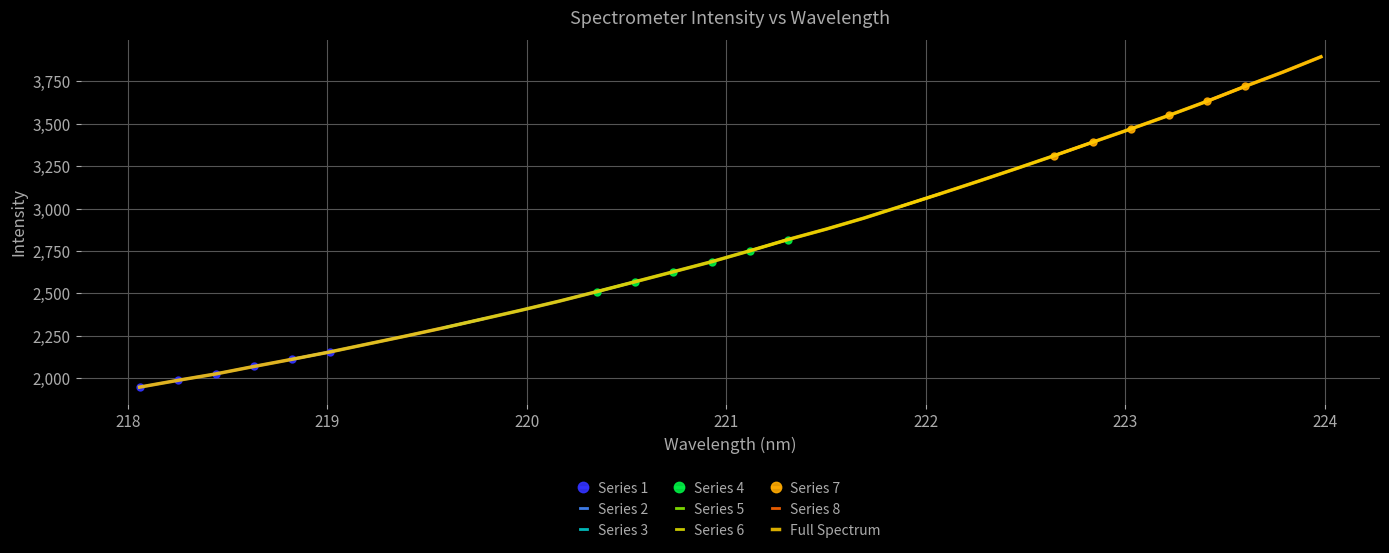

What is the difference between the maximum and second lowest values?

1905.6